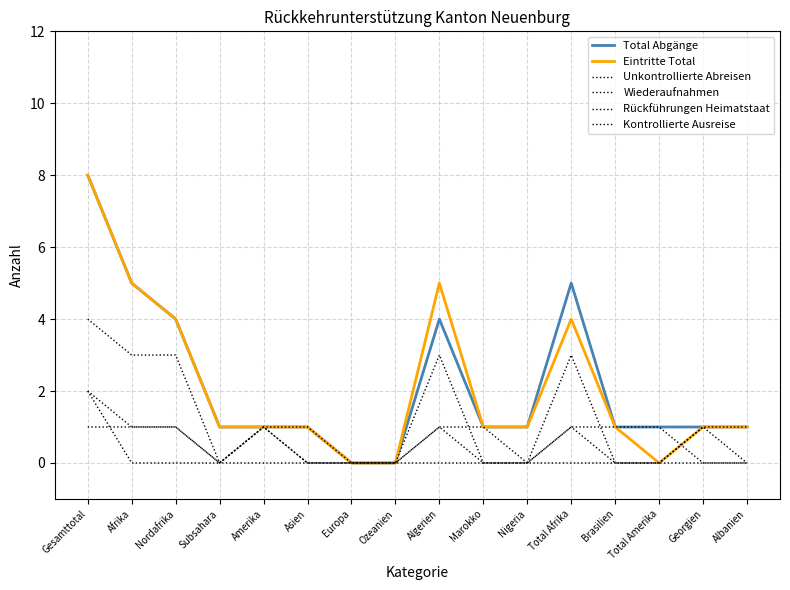

The value of Eintritte Total at Nordafrika is 4. True or false?

True